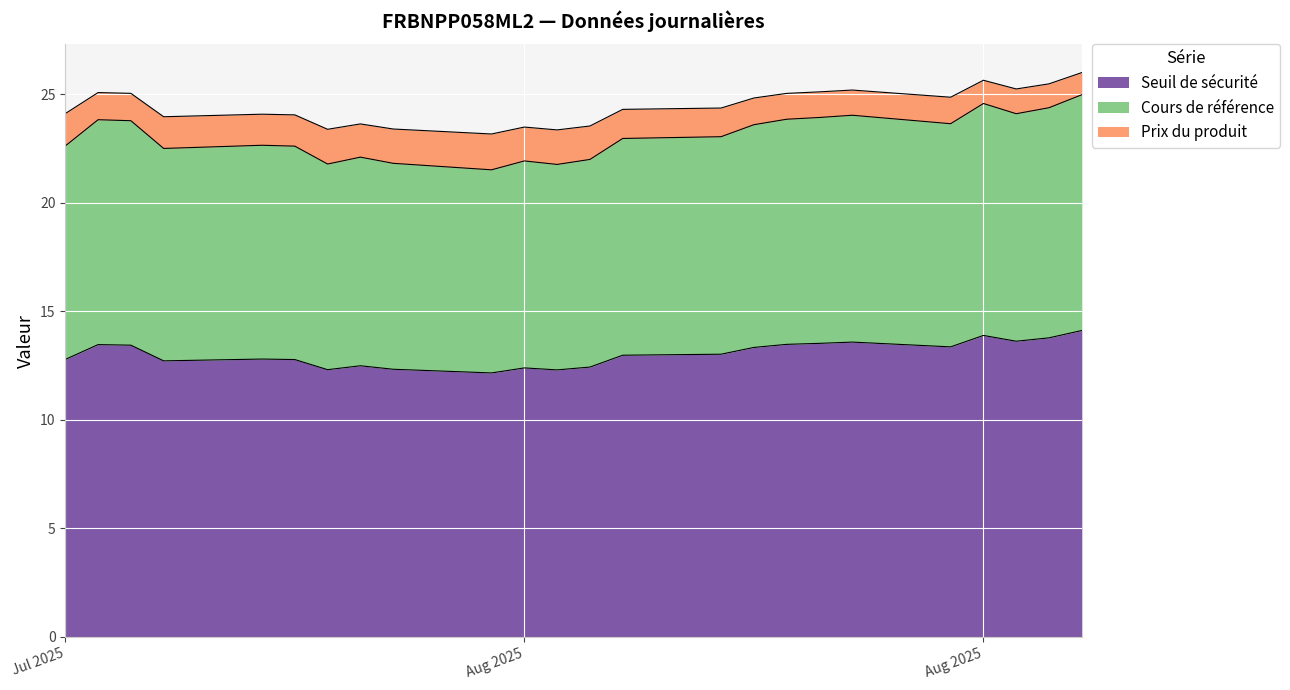

True or false: Prix du produit and Cours de référence intersect in this chart.

False